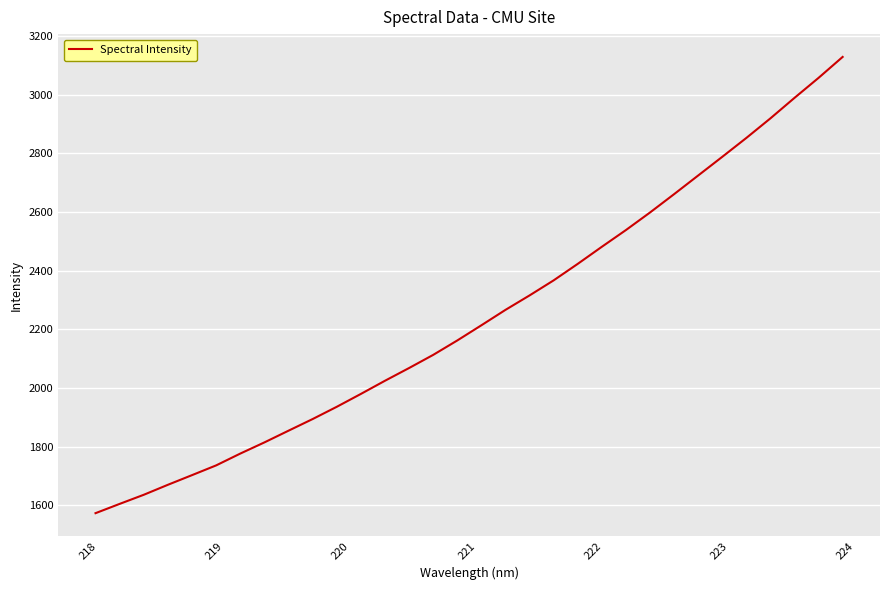

True or false: the data has more than 1 interior local peaks.

False